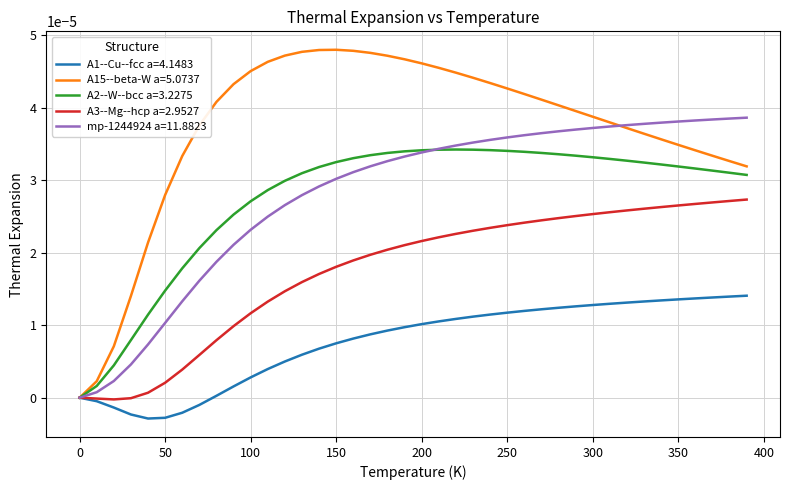

List the series in order of their peak value, lowest first.

A1--Cu--fcc a=4.1483, A3--Mg--hcp a=2.9527, A2--W--bcc a=3.2275, mp-1244924 a=11.8823, A15--beta-W a=5.0737